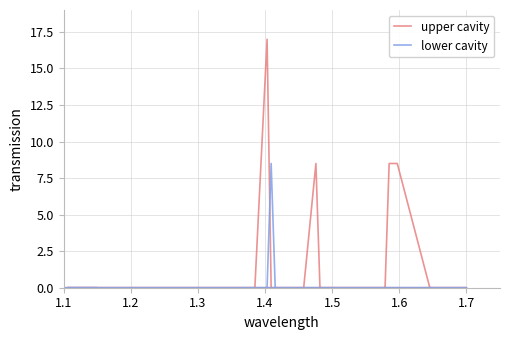

At which category does the chart reach its minimum across all series?

1.1